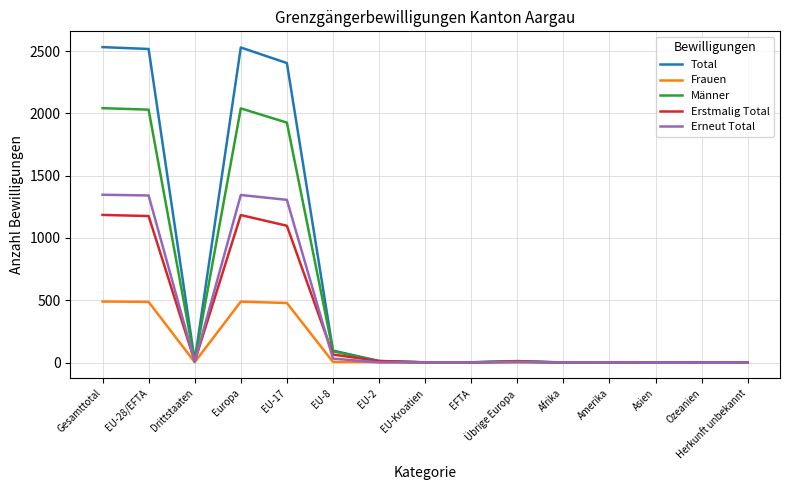

The value of Total at Europa is 3526. True or false?

False